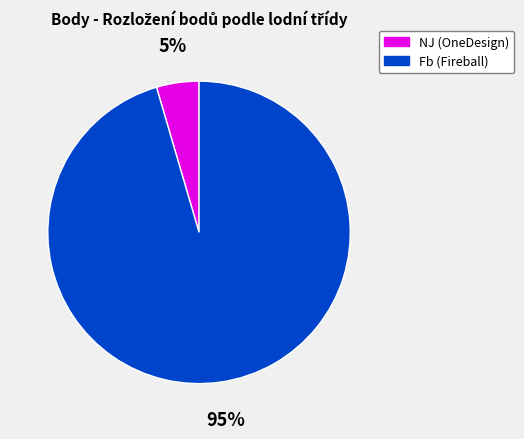

To the nearest percent, what percentage of the pie is Fb (Fireball)?

95%